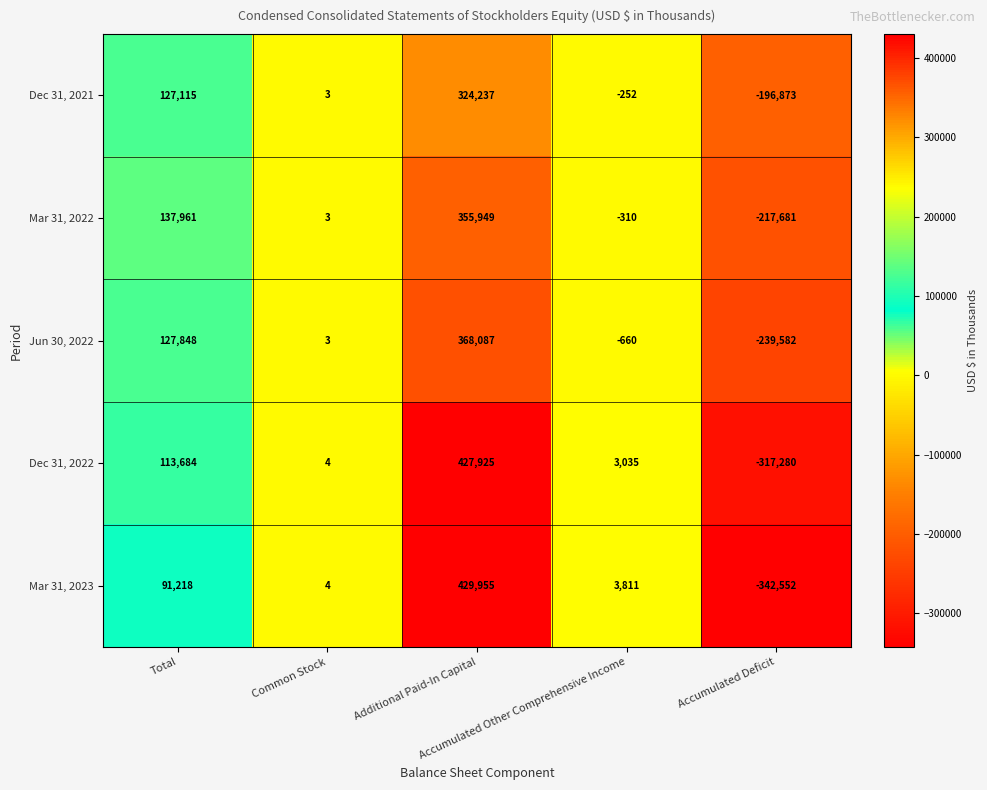

Which series changed the most between Common Stock and Accumulated Other Comprehensive Income?

Mar 31, 2023